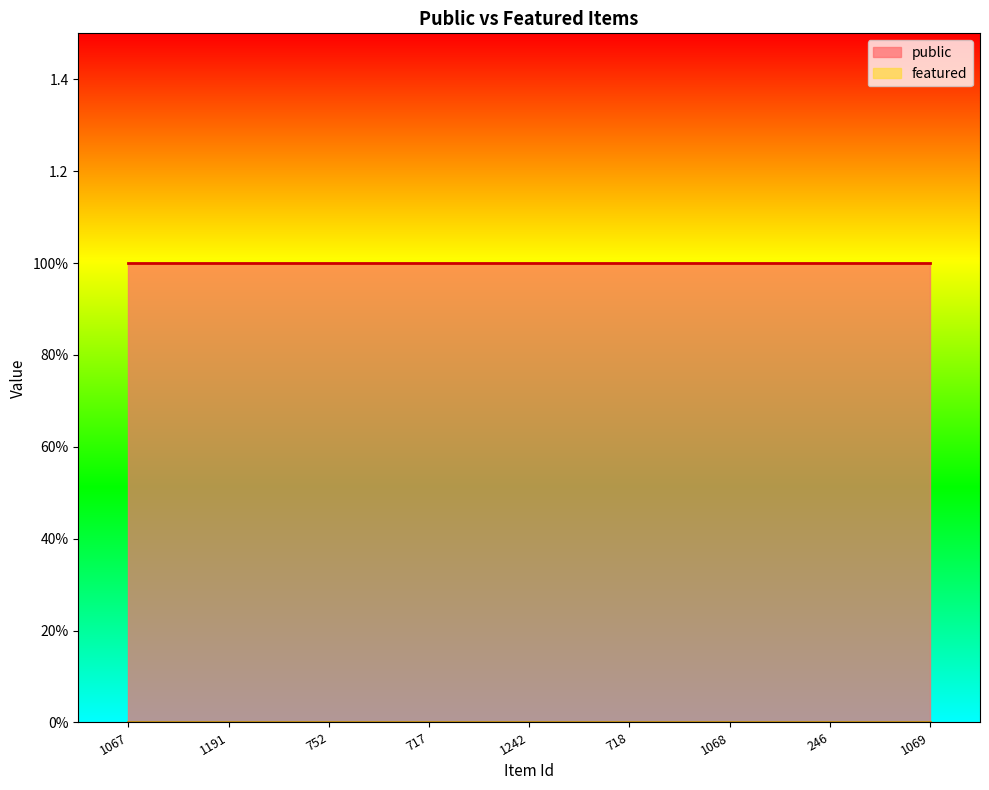

Between 718 and 1069, which series saw the biggest shift?

public